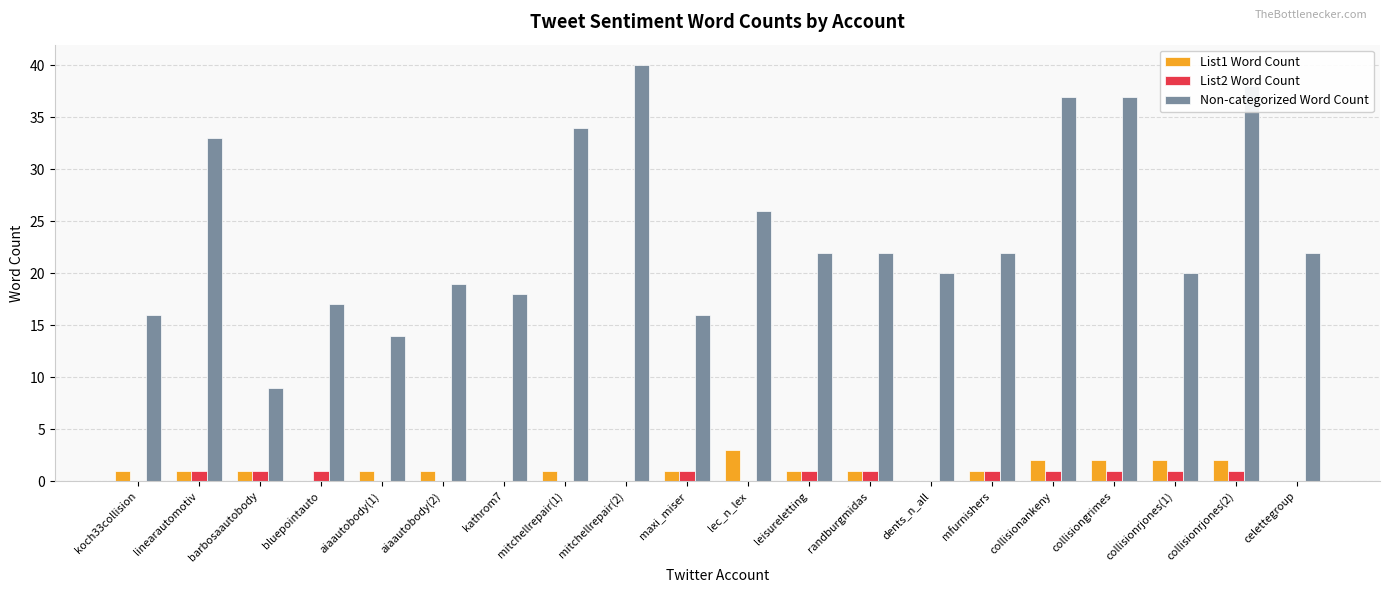

Are the bars horizontal?

No